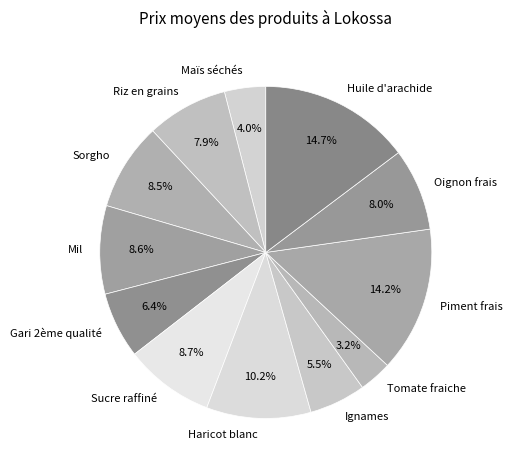

Combined, what portion of the pie is Huile d'arachide and Maïs séchés?

18.7%